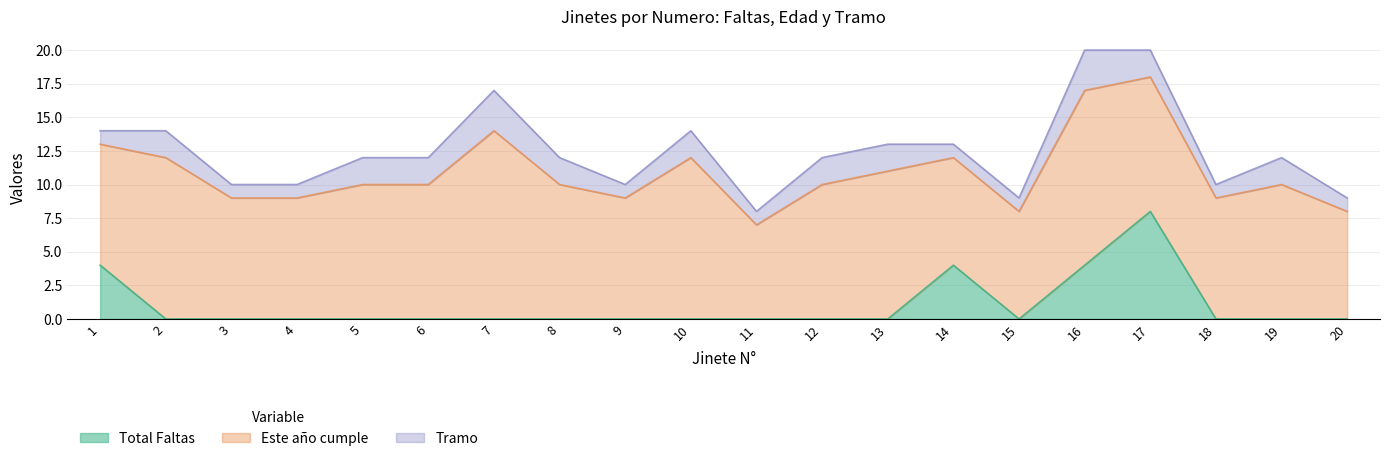

Which series has the widest spread of values?

Total Faltas